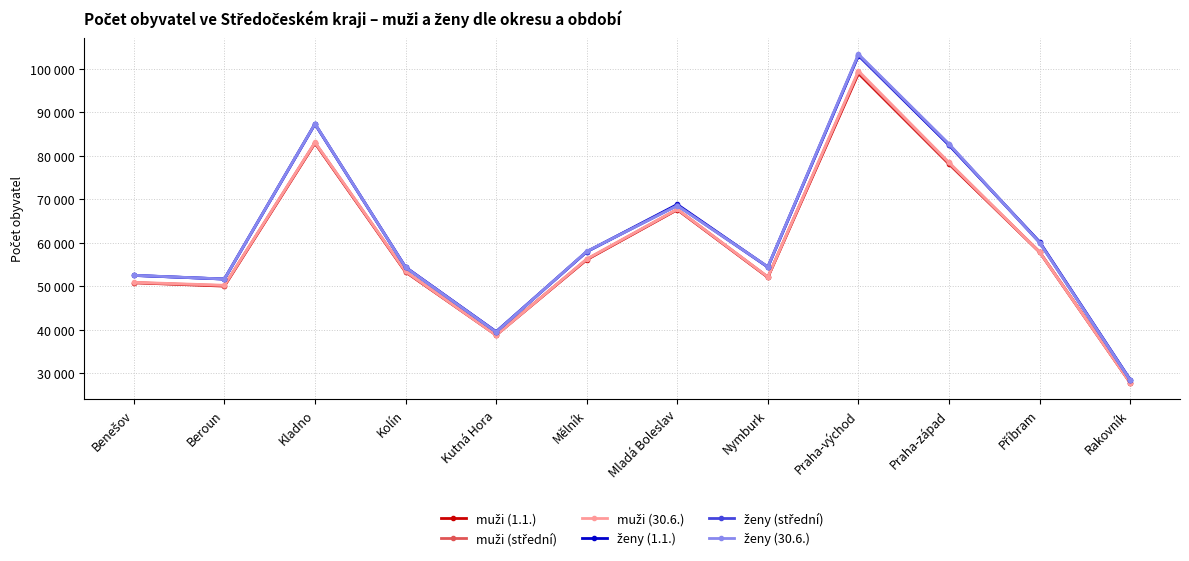

The value of ženy (střední) at Kutná Hora is 39529. True or false?

True